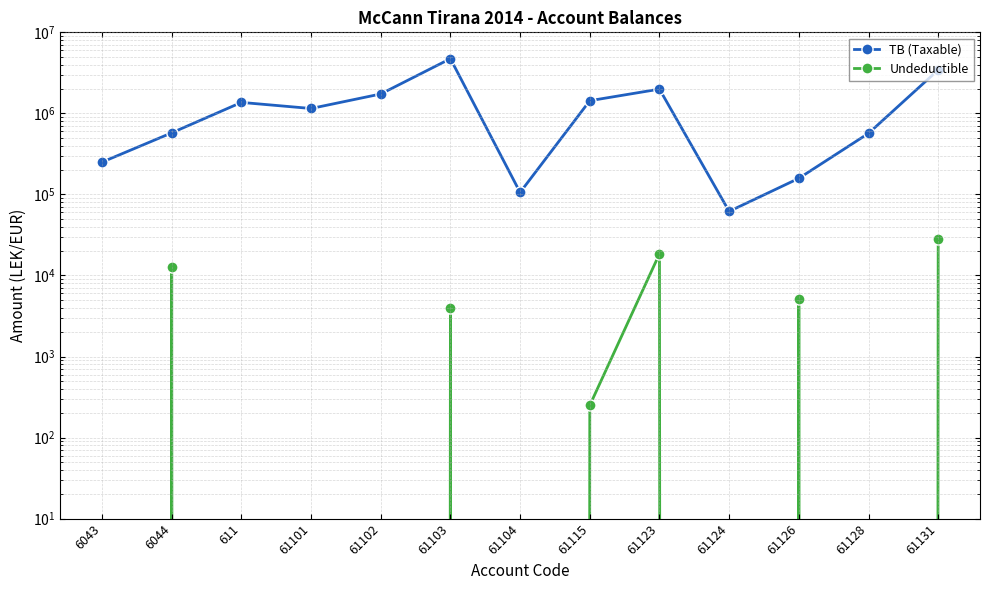

Rank the series by their average value, from highest to lowest.

TB (Taxable), Undeductible